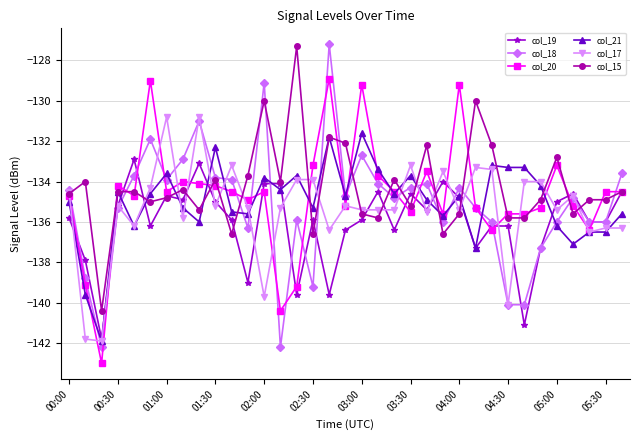

True or false: col_20 has more than 1 interior local peaks.

True